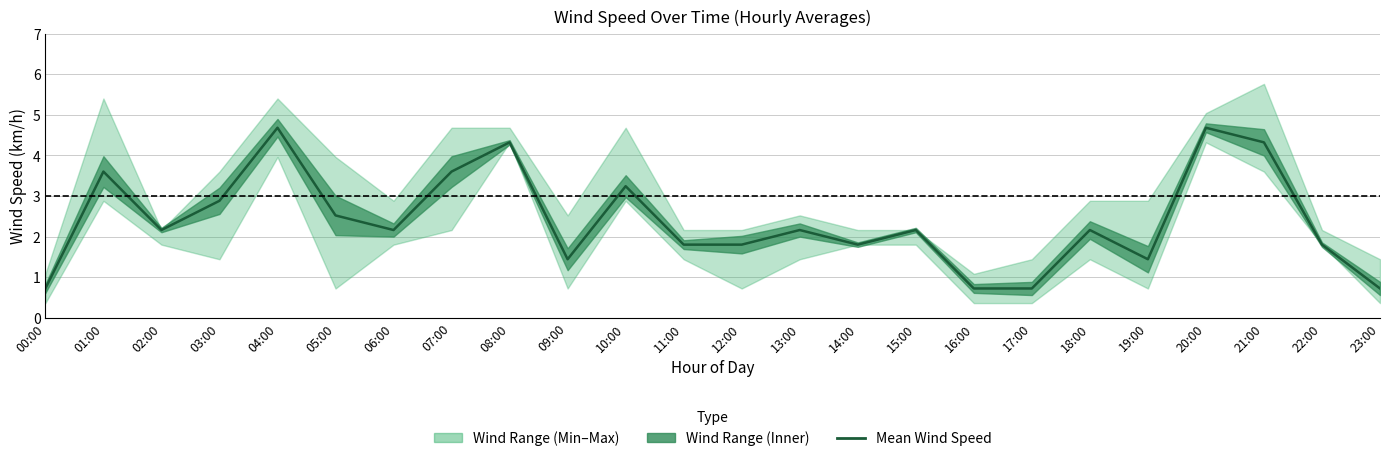

Reading left to right, list all the values displayed in this chart.

0.7	3.6	2.2	2.9	4.7	2.5	2.2	3.6	4.3	1.4	3.2	1.8	1.8	2.2	1.8	2.2	0.7	0.7	2.2	1.4	4.7	4.3	1.8	0.7